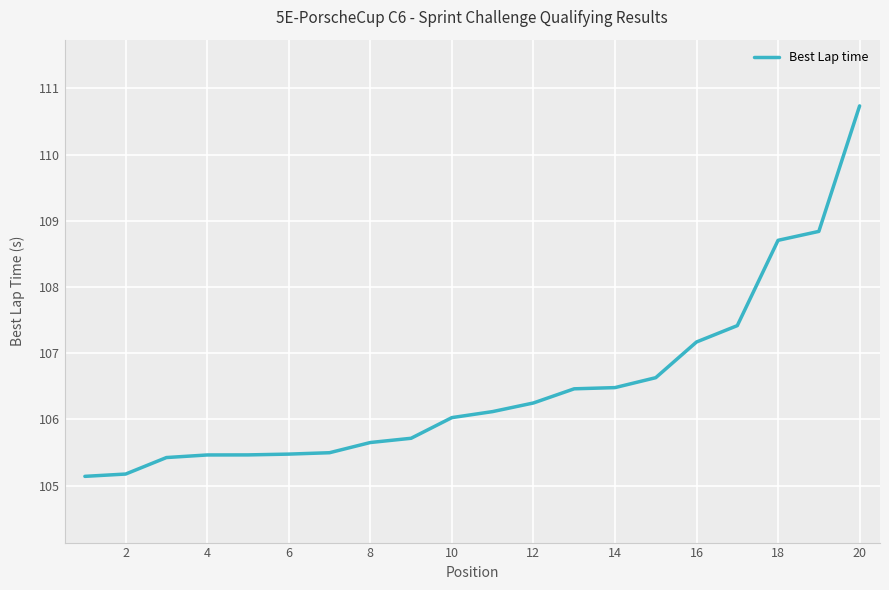

What is the maximum value shown in the chart?

110.7